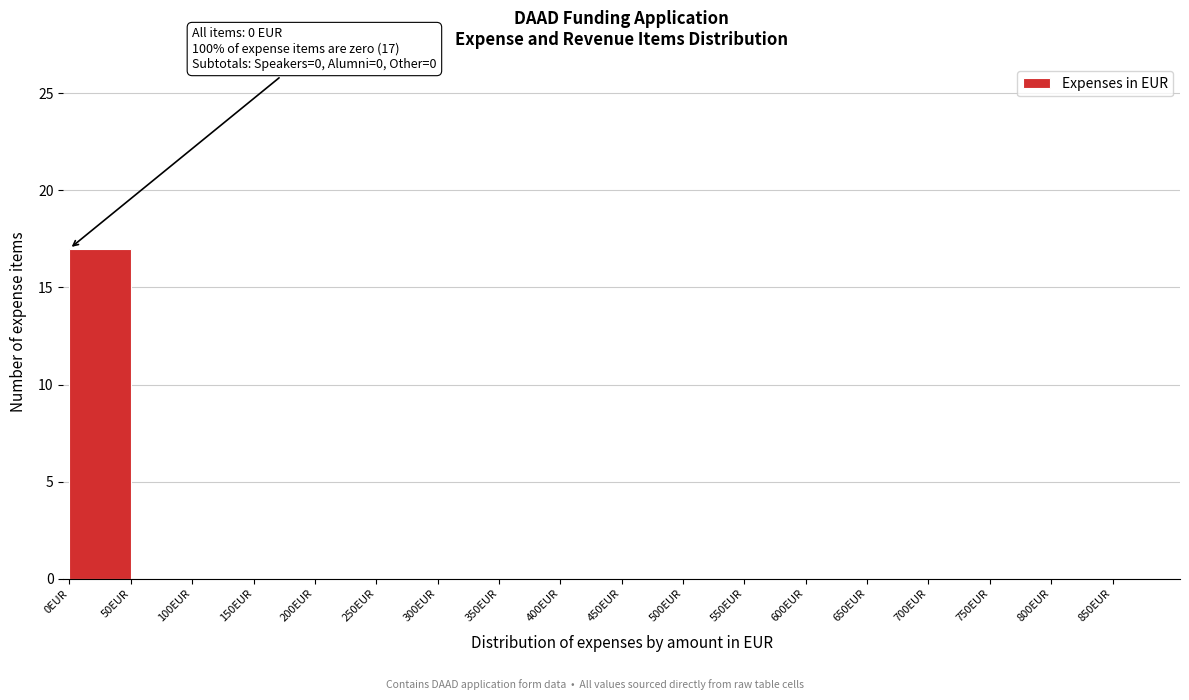

Which range on the x-axis has the tallest bar?

0 to 50